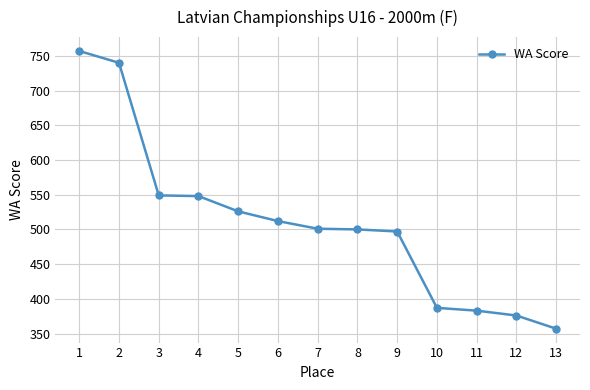

What value does the data have at 6, to the nearest 5?

510